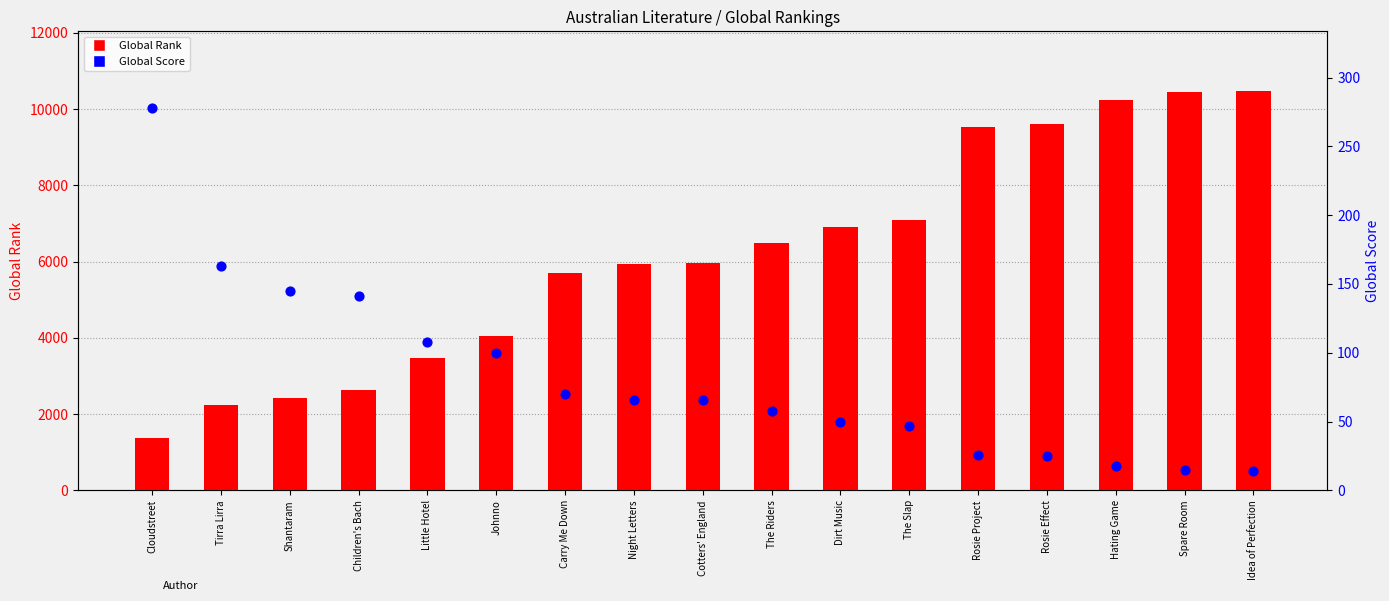

At which category is the sum across all series the highest?

Idea of Perfection